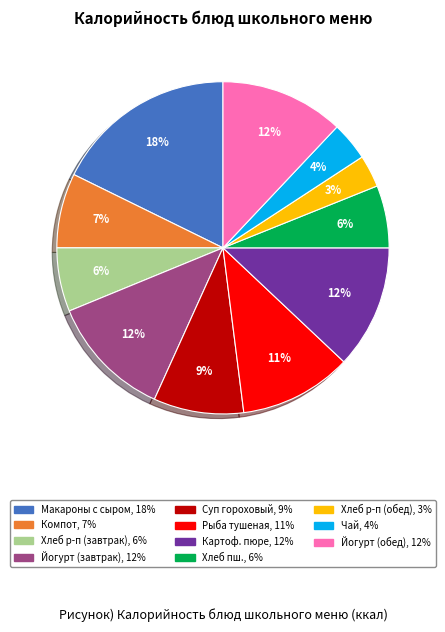

Does any single category account for the majority?

No